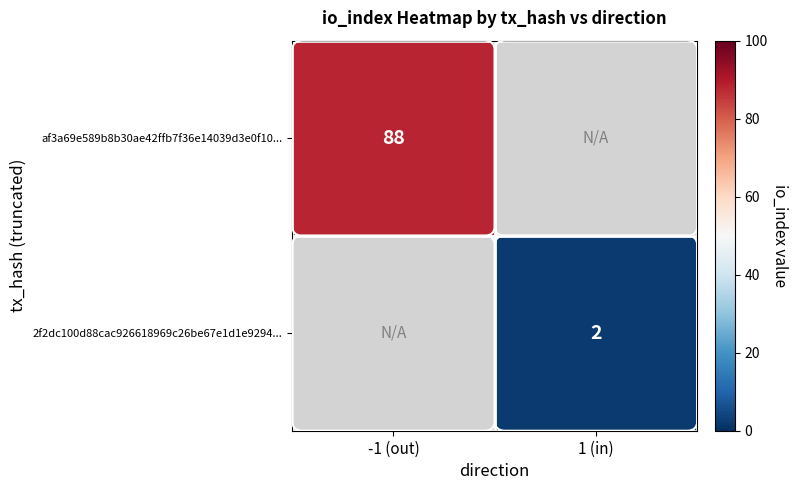

How many distinct data groups are displayed?

2